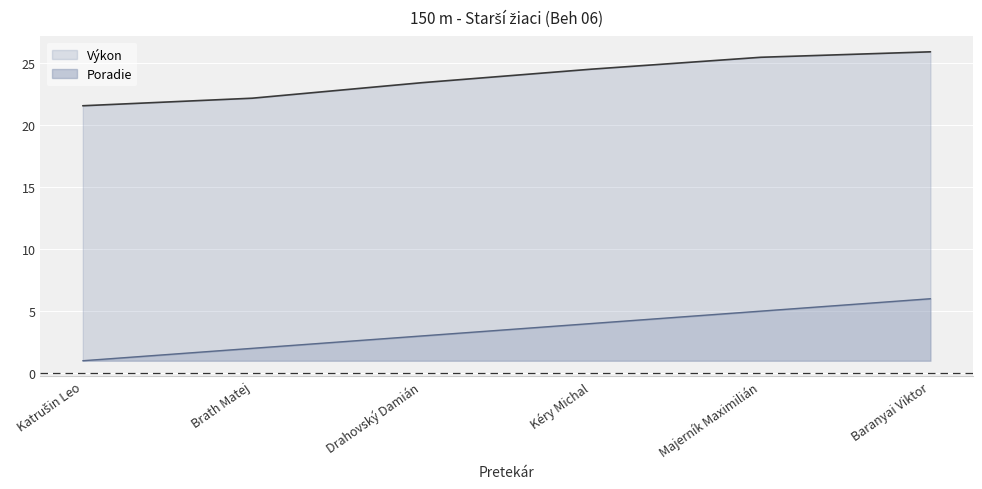

What is the label of the 6th point from the right?

Katrušin Leo